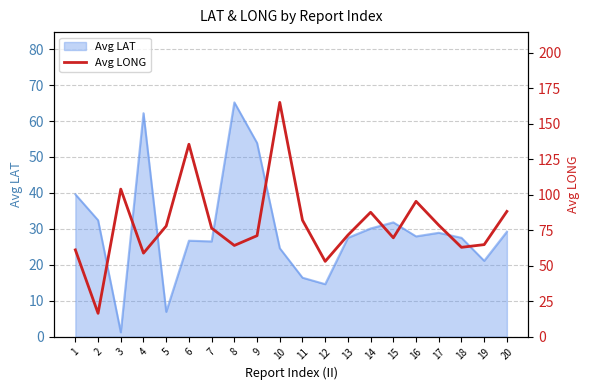

At which label does Avg LAT reach its minimum?

3